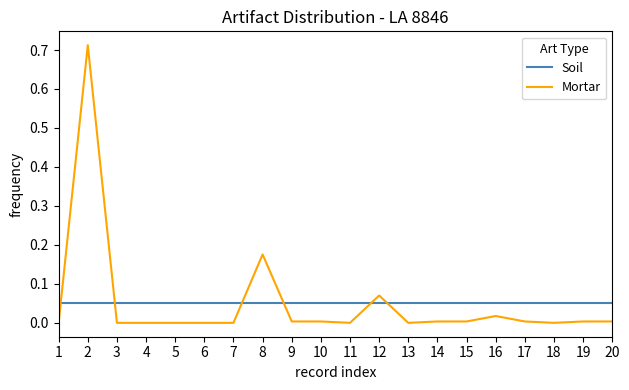

How many intersections are there between Soil and Mortar?

6